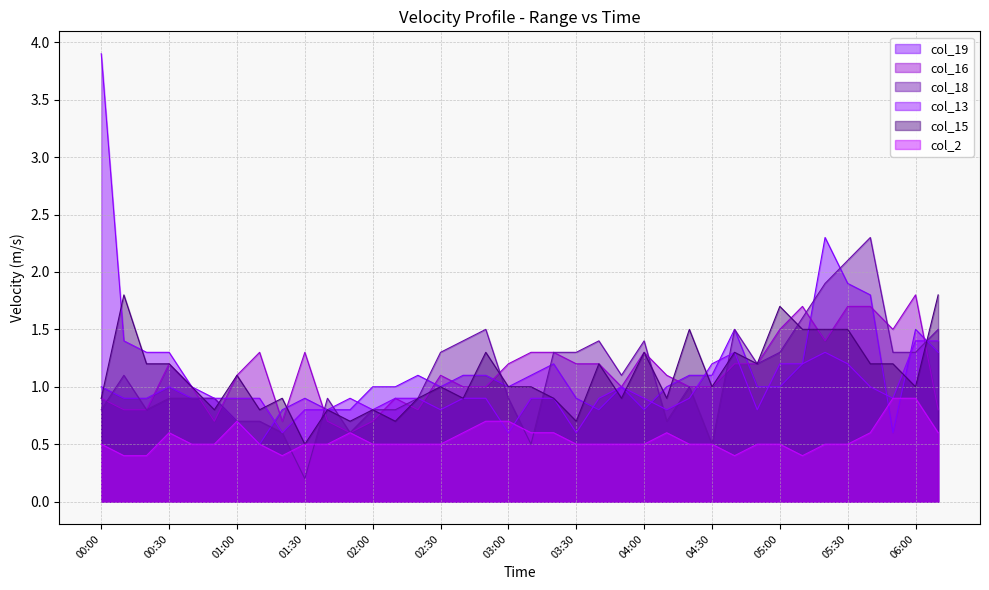

What is the sum of the col_13 values at 04:00 and 05:40?

1.9